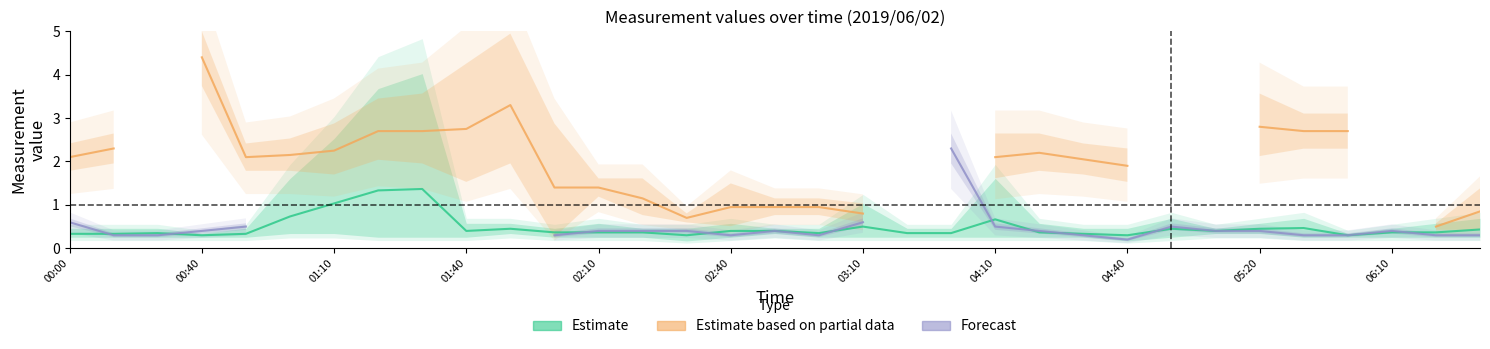

What are all the series names shown in the legend?

Estimate, Estimate based on partial data, Forecast